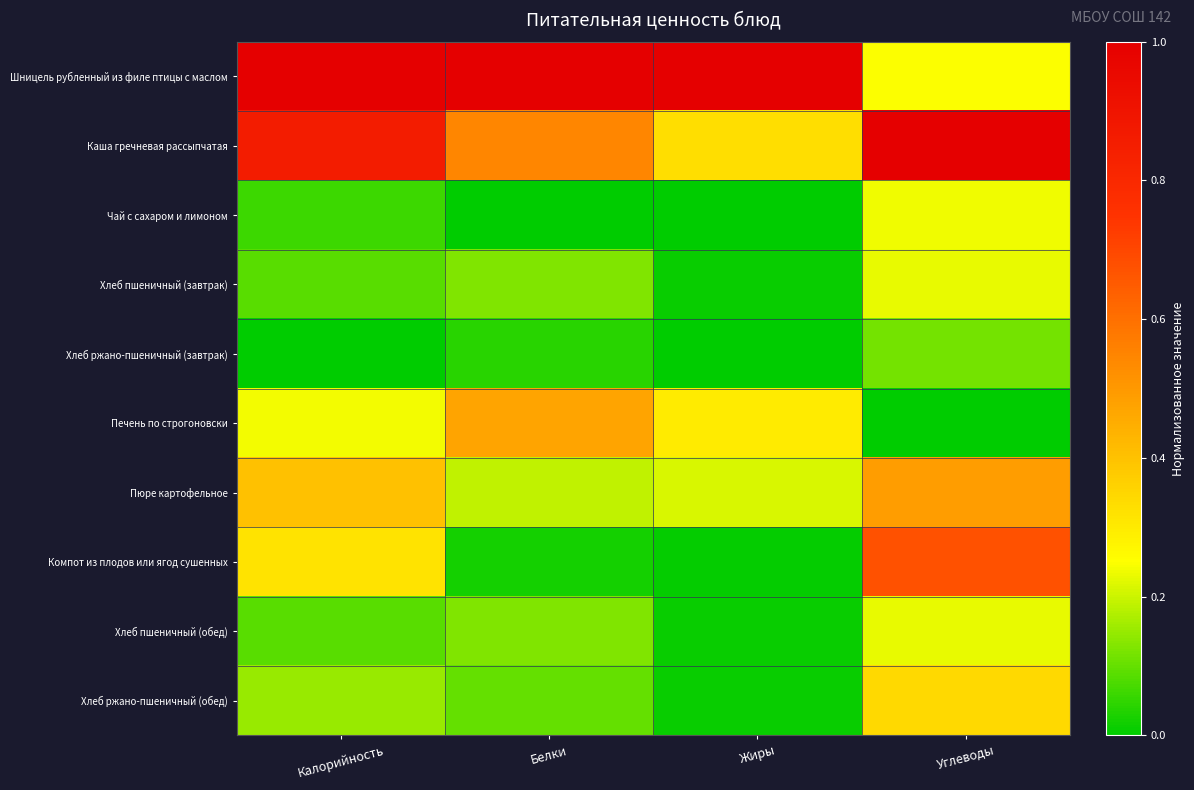

Which series has the largest range (max minus min)?

Шницель рубленный из филе птицы с маслом